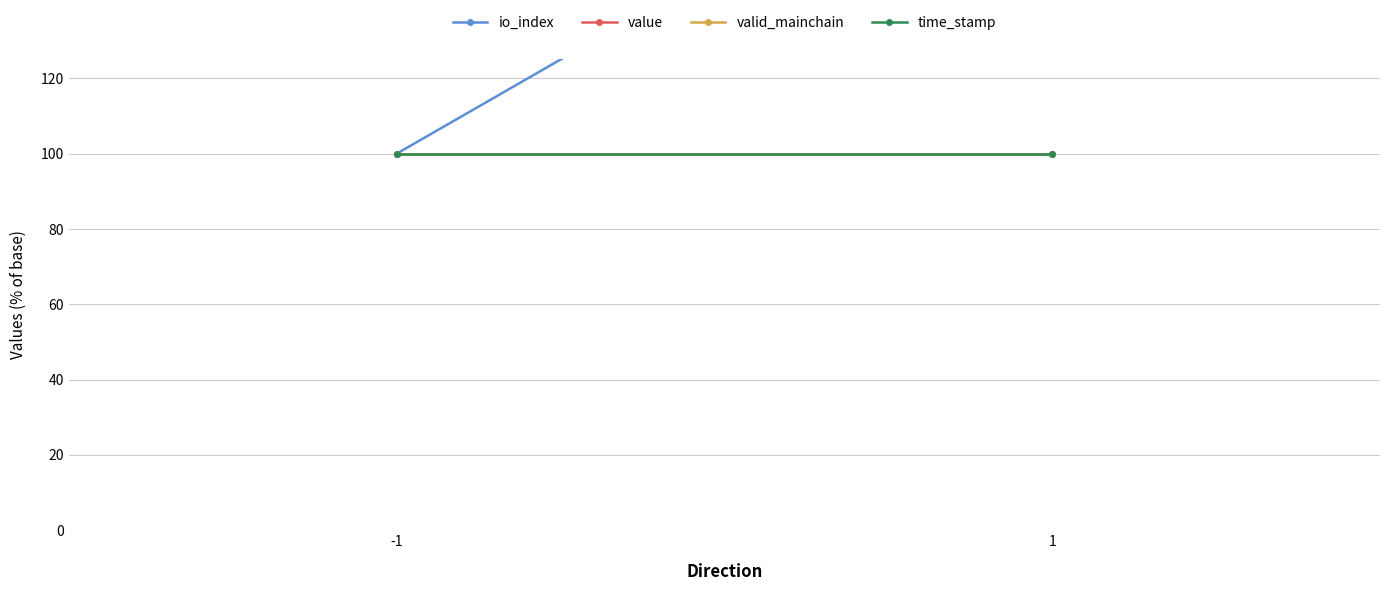

What is the minimum value shown in the chart?

100.0